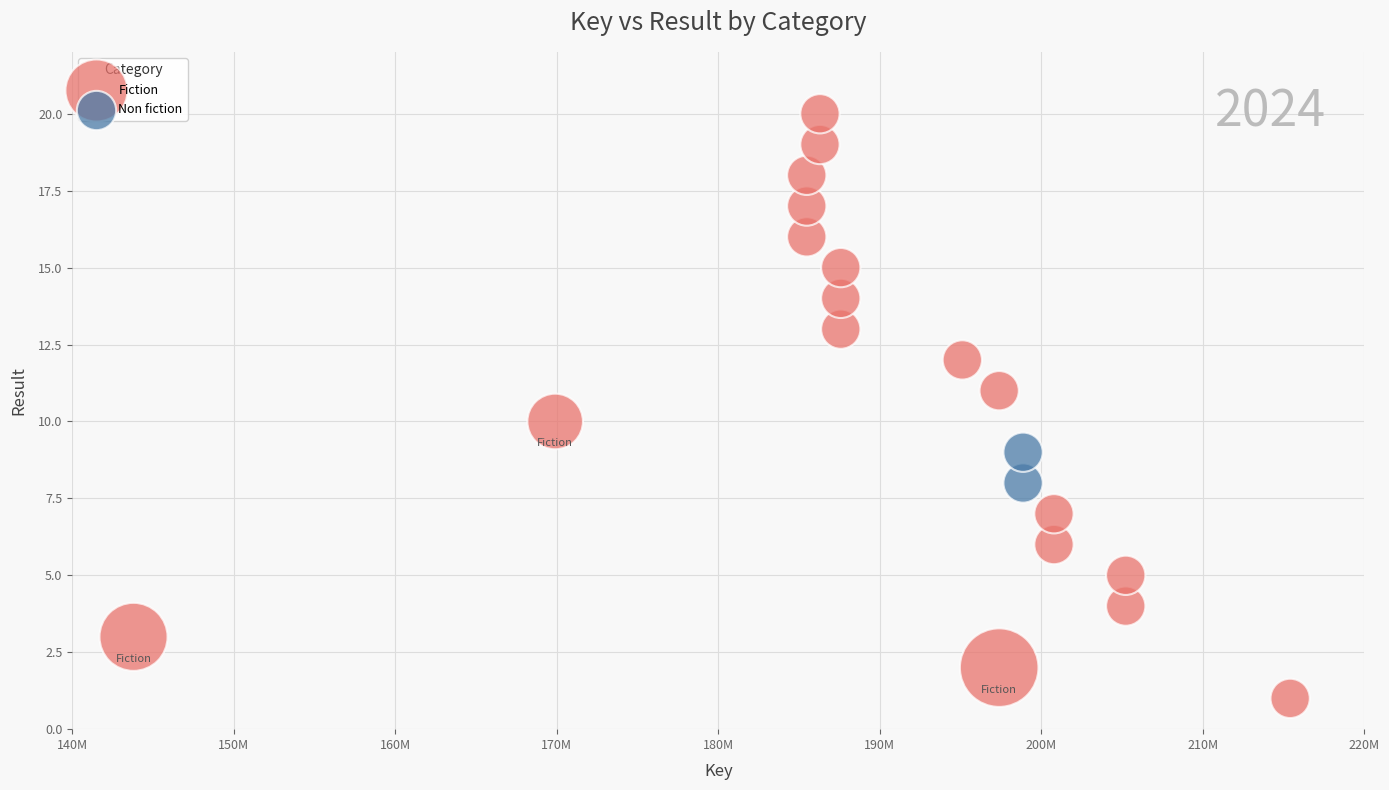

What are all the series names shown in the legend?

Fiction, Non fiction